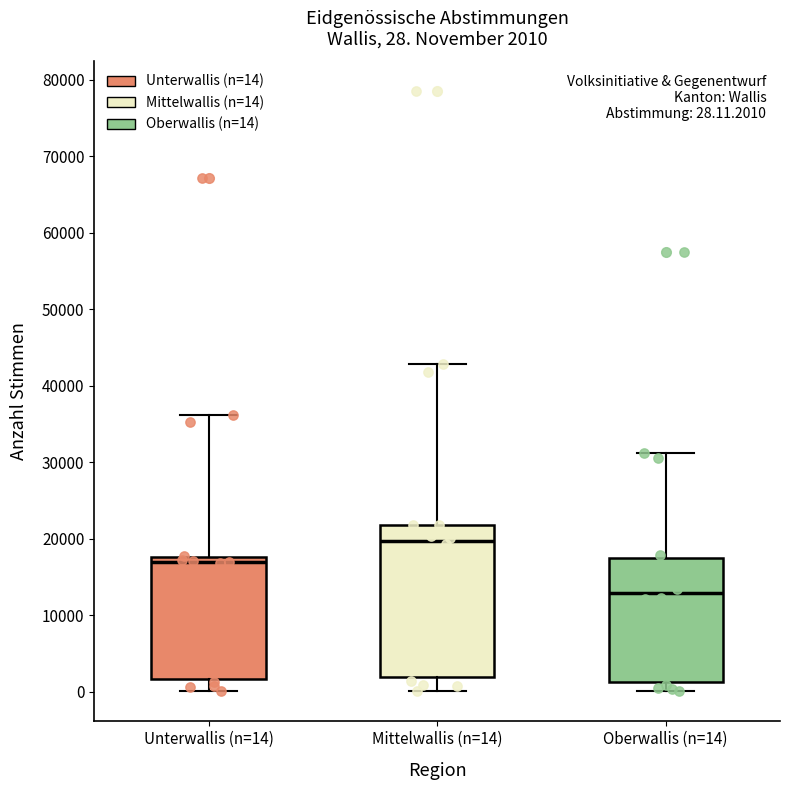

Which box's median line is the lowest?

Oberwallis (n=14)